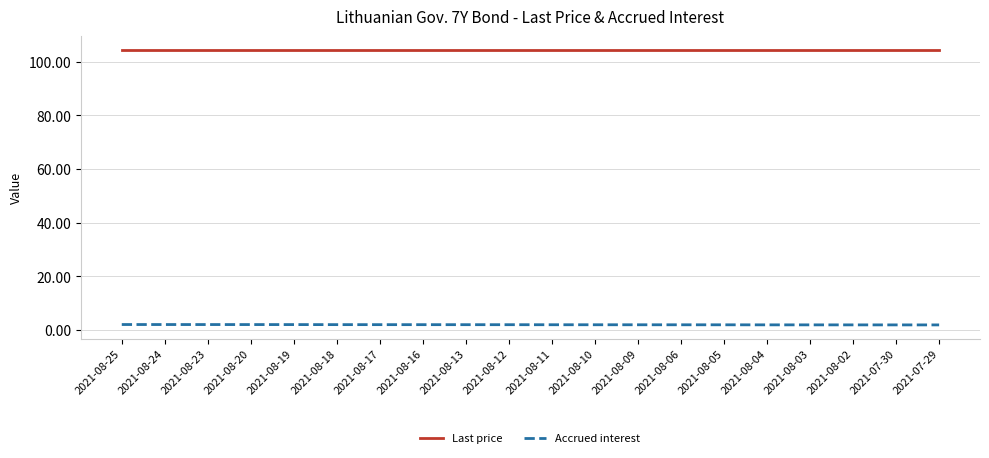

Is the value of Last price at 2021-08-06 greater than the value of Accrued interest at 2021-08-06?

Yes